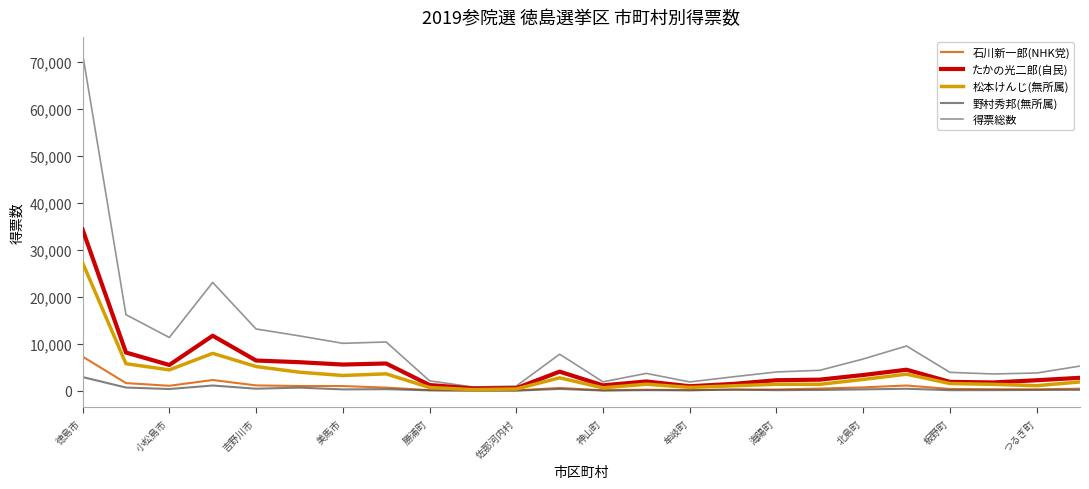

Which series has the largest total across all categories?

得票総数